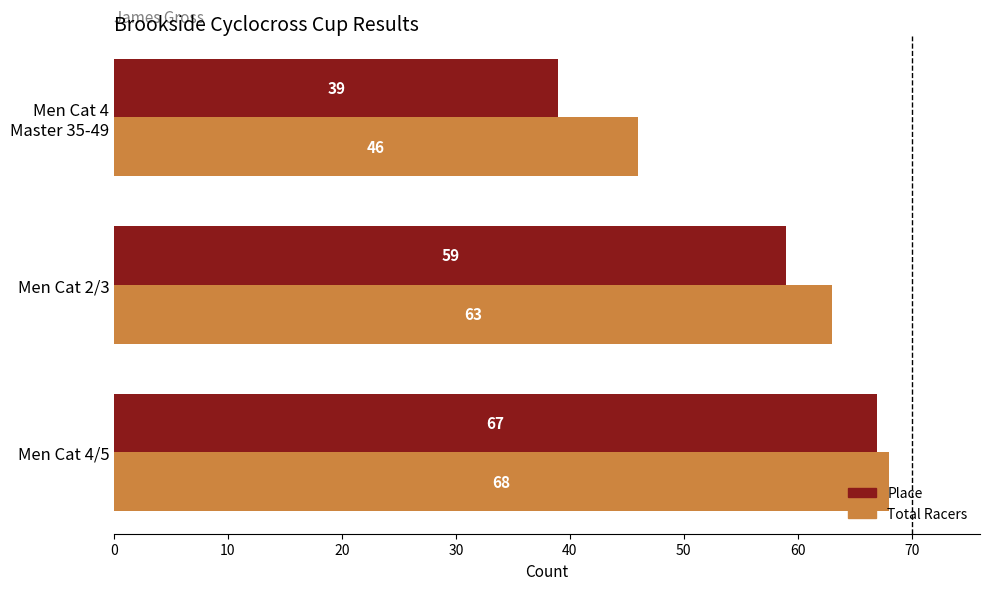

Read the Place value at Men Cat 2/3, to the nearest 10.

60